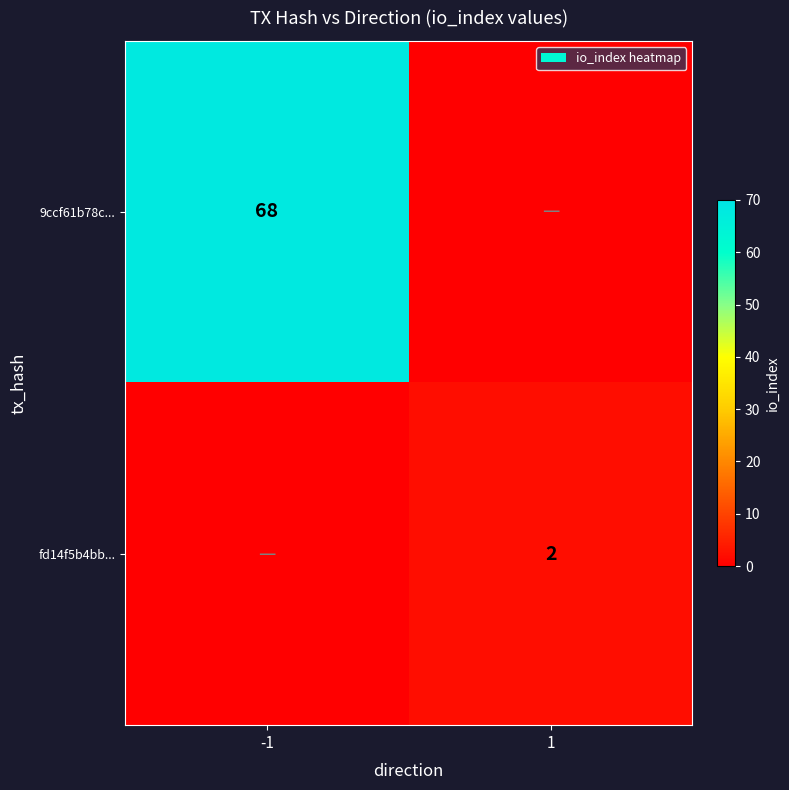

True or false: 9ccf61b78c... has a value of 68 at -1.

True